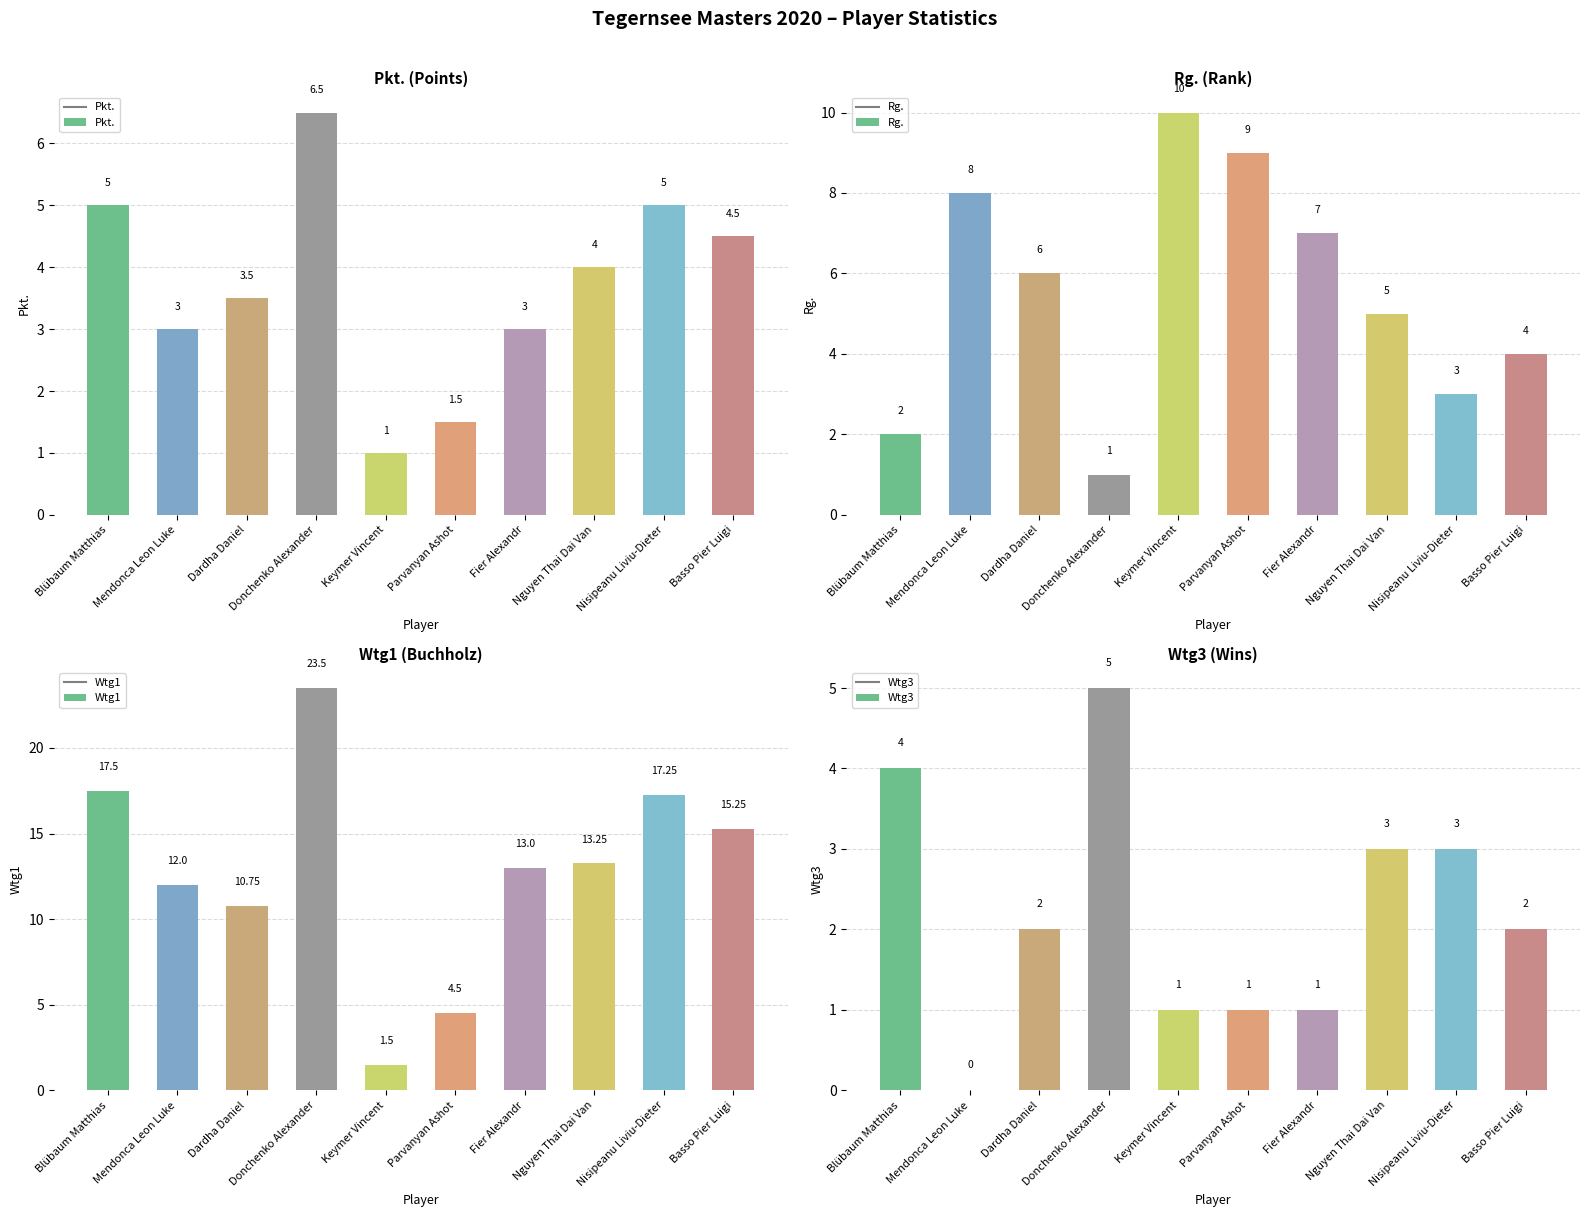

Reading right to left, what are all the values shown in this chart?

Pkt.: 4.5	5.0	4.0	3.0	1.5	1.0	6.5	3.5	3.0	5.0
Rg.: 4.0	3.0	5.0	7.0	9.0	10.0	1.0	6.0	8.0	2.0
Wtg1: 15.2	17.2	13.2	13.0	4.5	1.5	23.5	10.8	12.0	17.5
Wtg3: 2.0	3.0	3.0	1.0	1.0	1.0	5.0	2.0	0.0	4.0